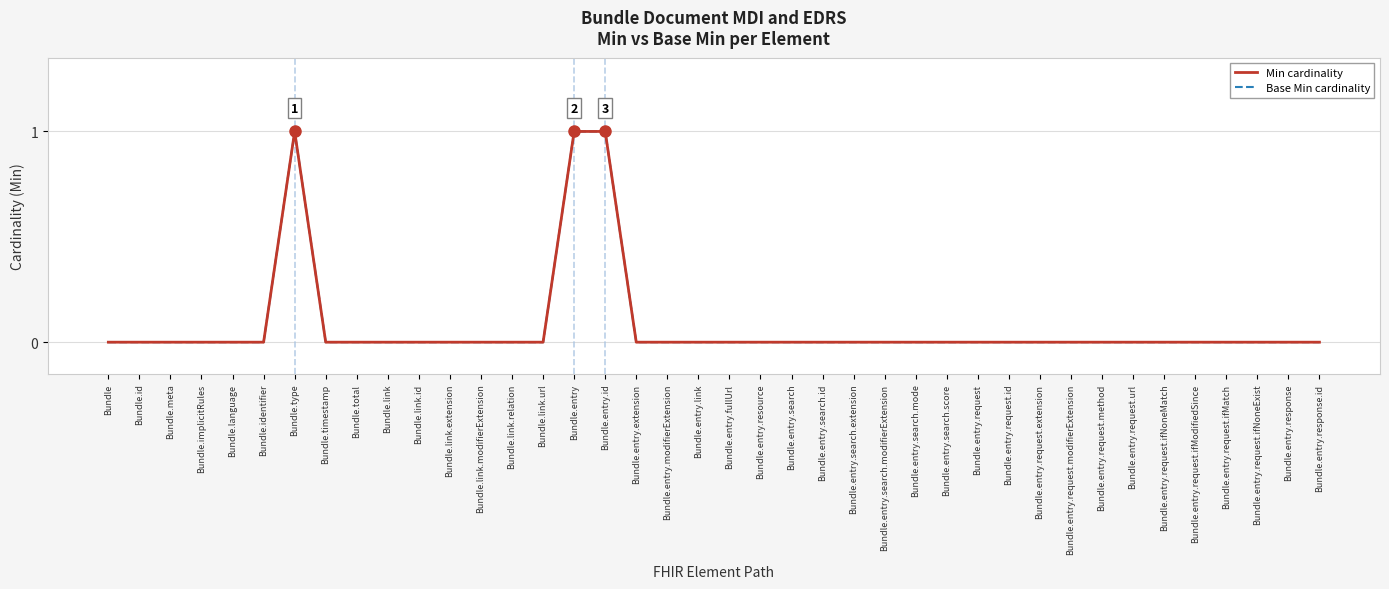

Does the chart display data point markers on the line(s)?

No